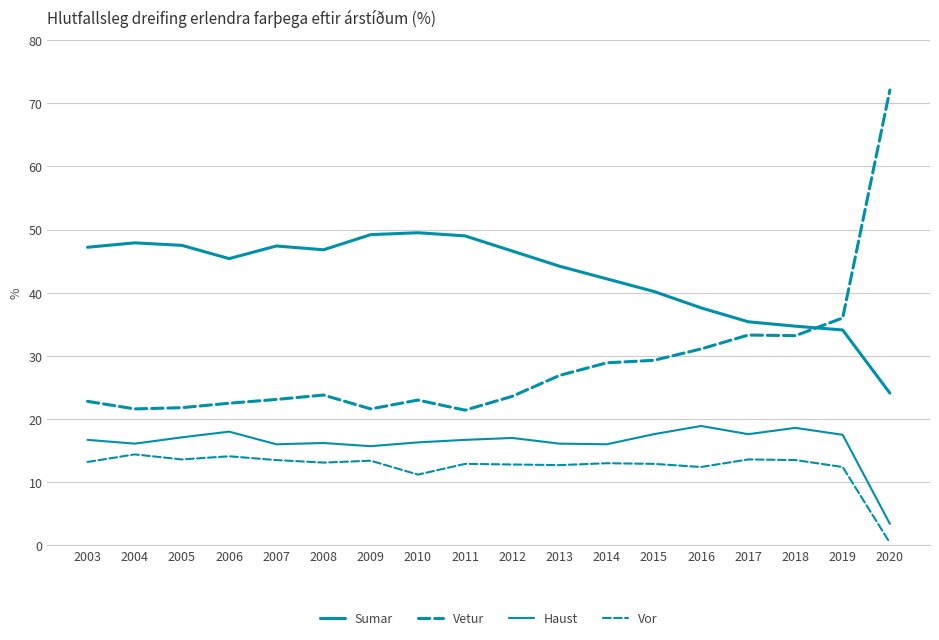

How many values in the Sumar series exceed 46?

9